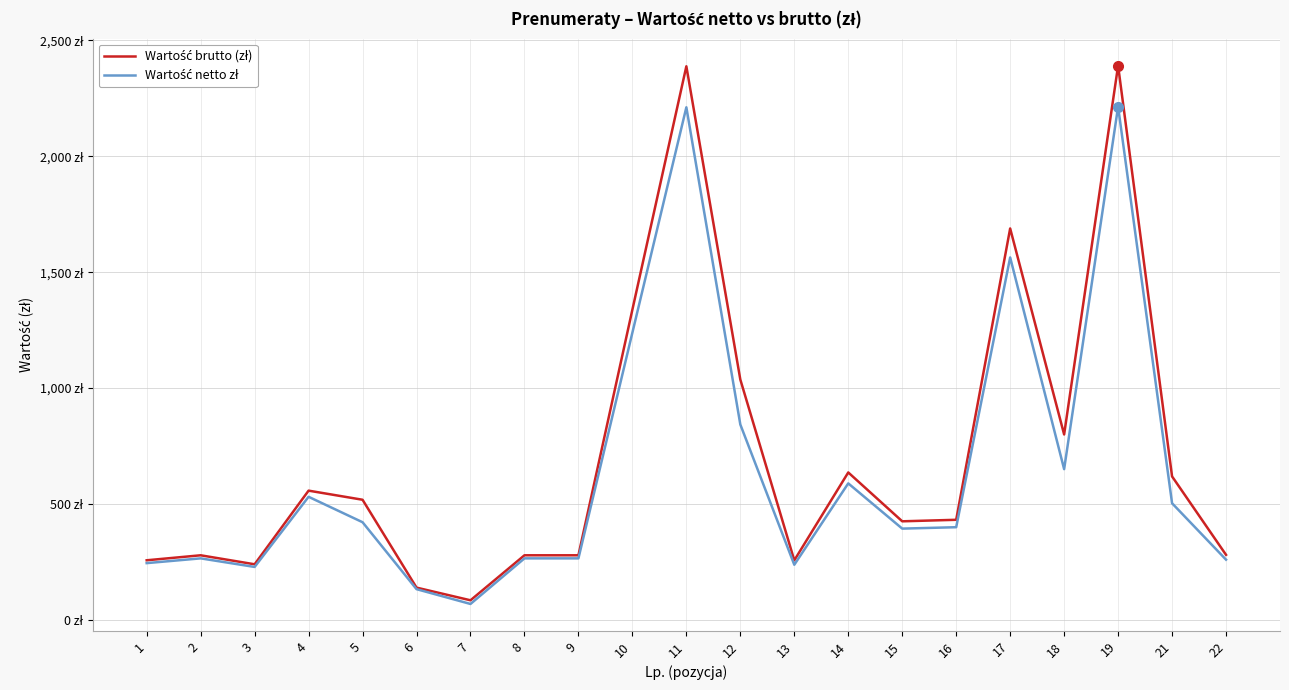

In Wartość netto zł, how many points are higher than both neighbors (excluding endpoints)?

6